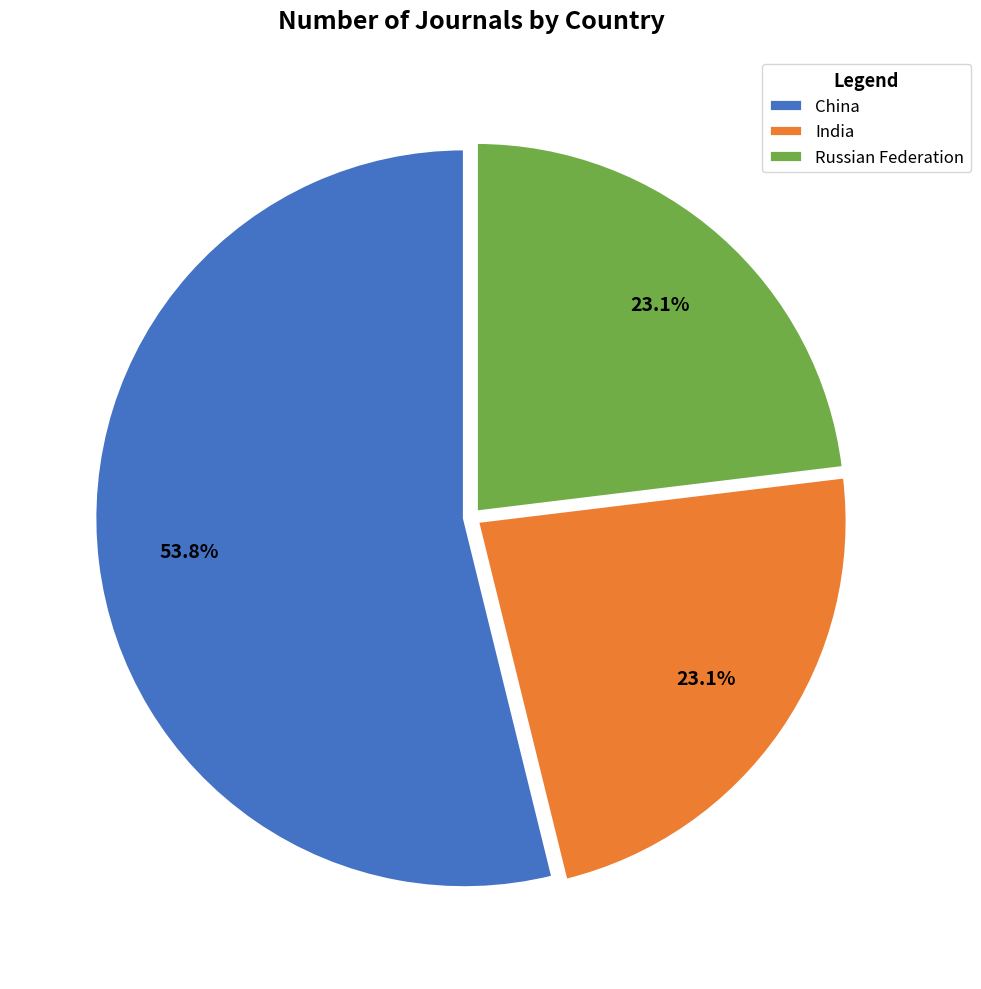

Count the number of slices in the pie.

3